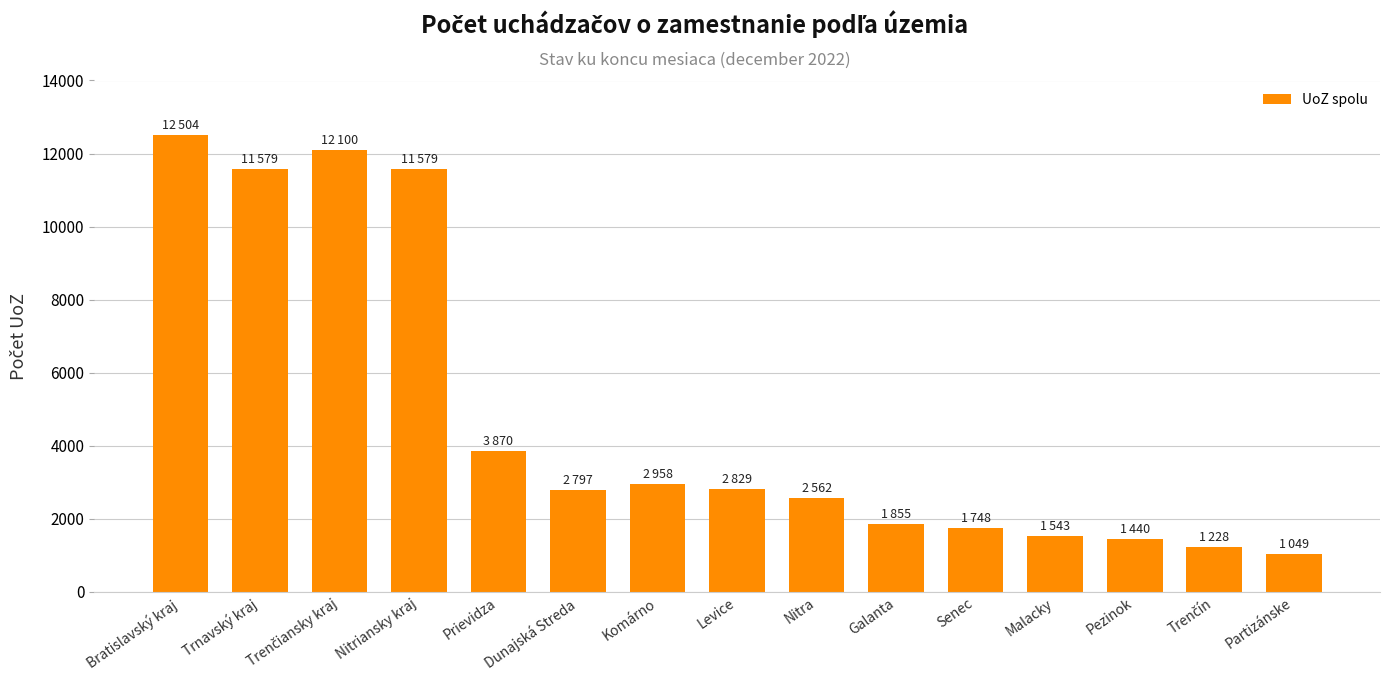

What is the difference between the second highest and minimum values?

11051